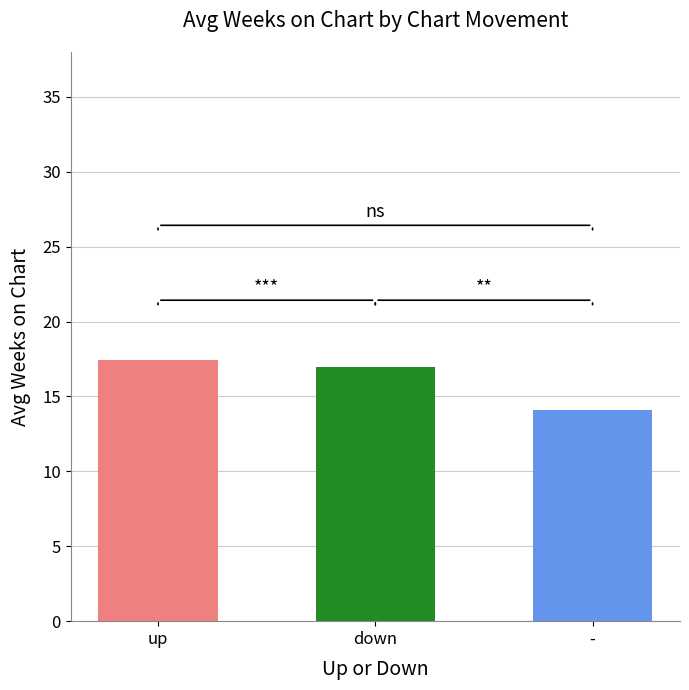

What is the minimum value shown in the chart?

14.1